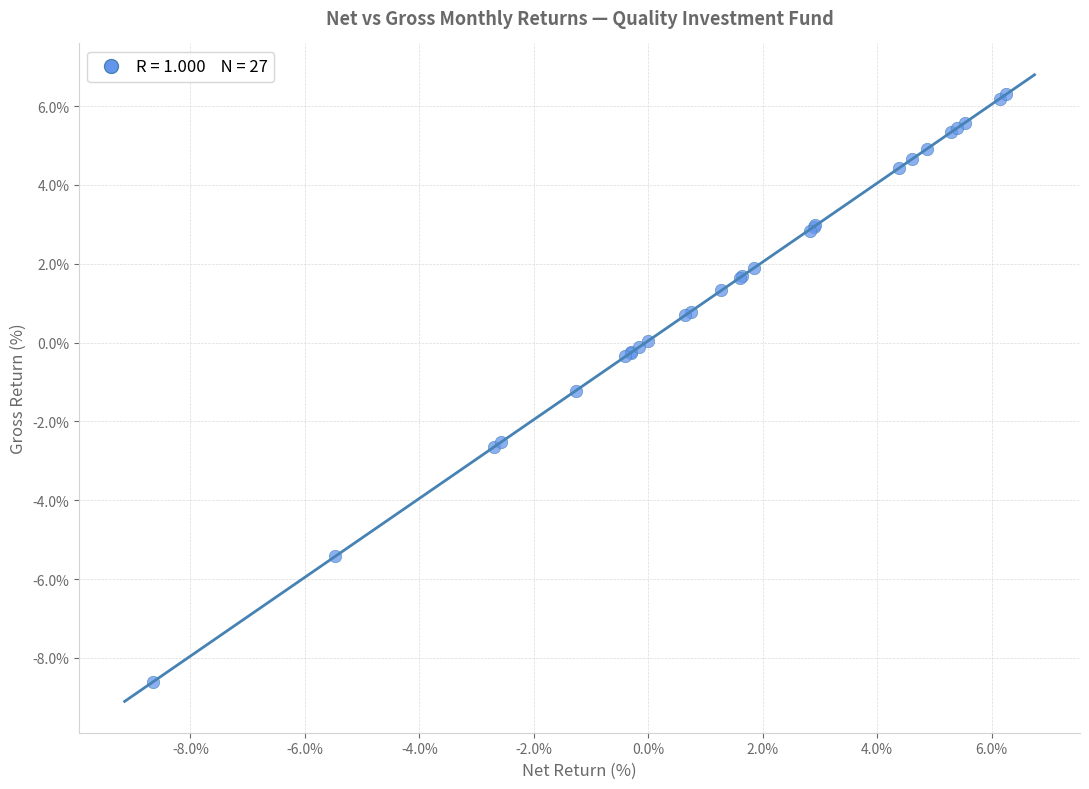

What Y value in the scatter plot is closest to -1?

-1.2